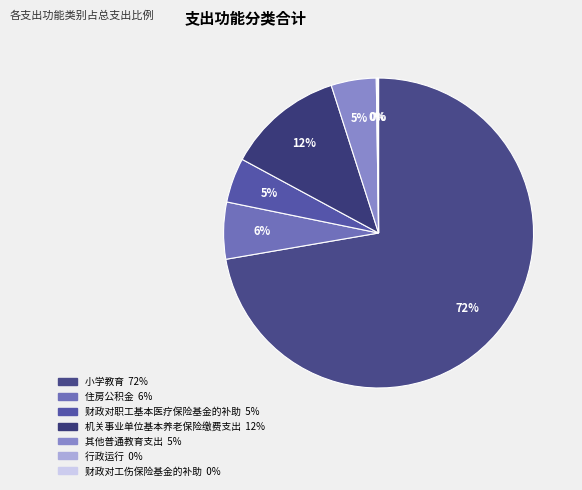

How many slices are in this pie chart?

7